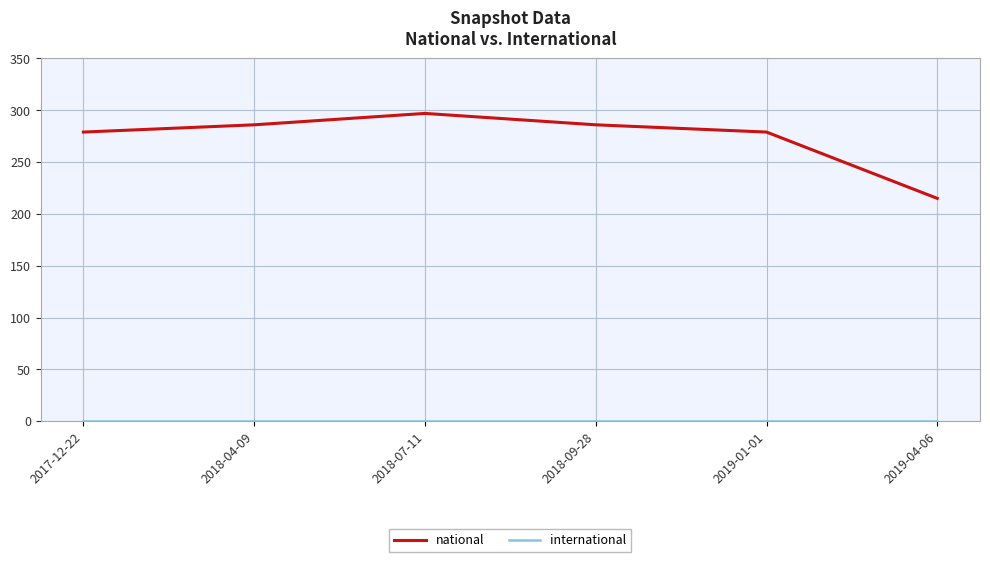

What is the highest value of the national series?

297